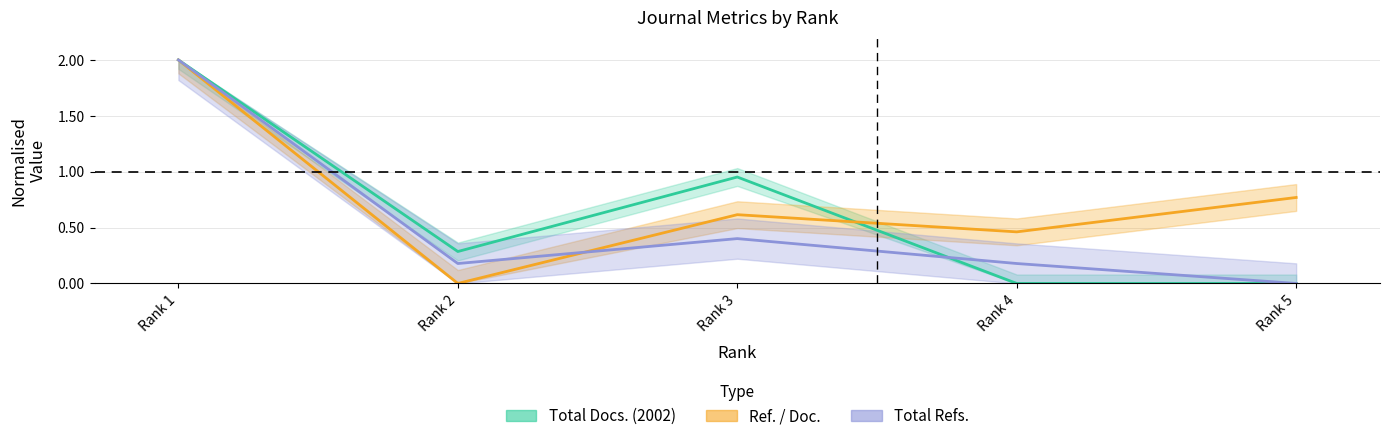

What is the greatest value displayed?

2.0